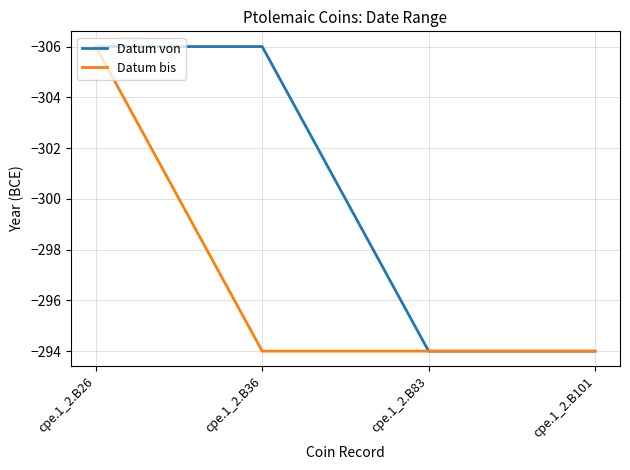

What is the smallest value displayed?

-306